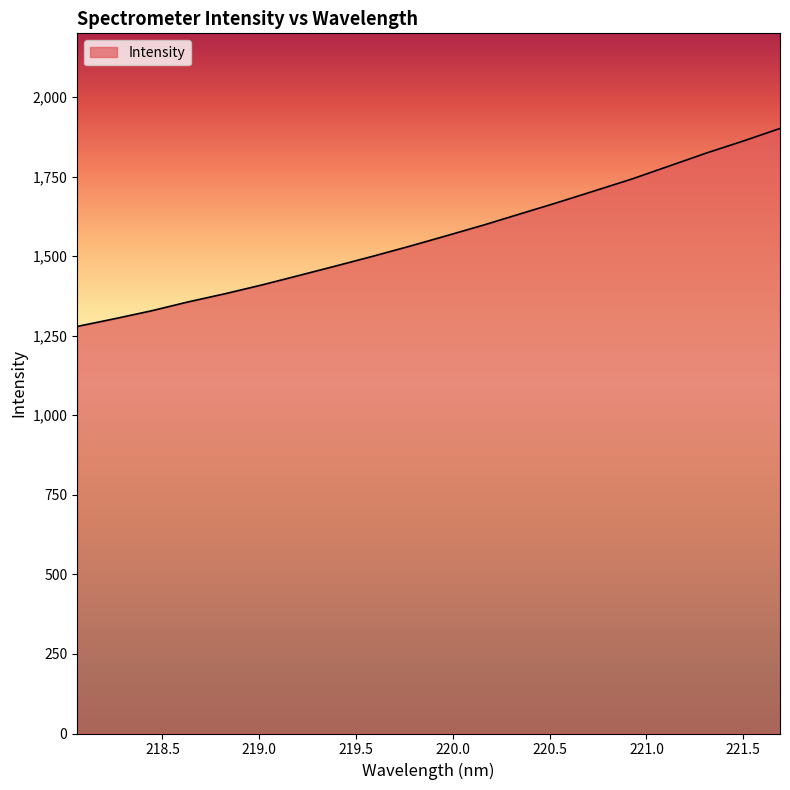

What is the difference between the maximum and minimum values?

622.1